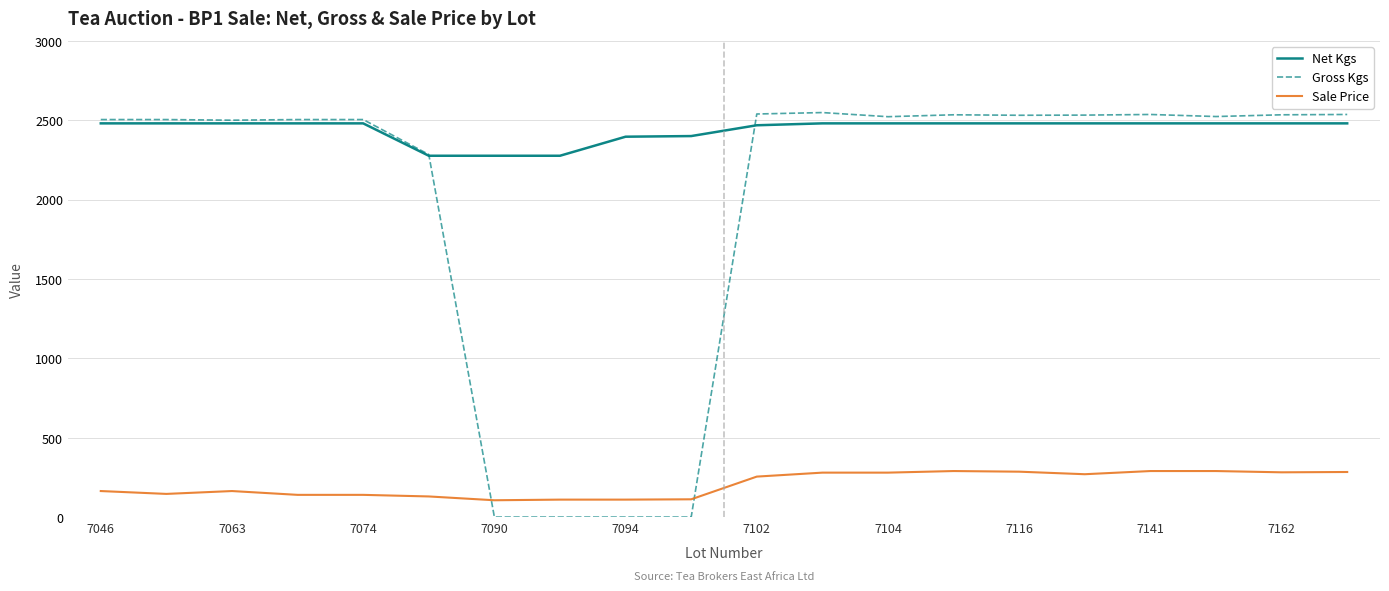

Which series has the largest total across all categories?

Net Kgs